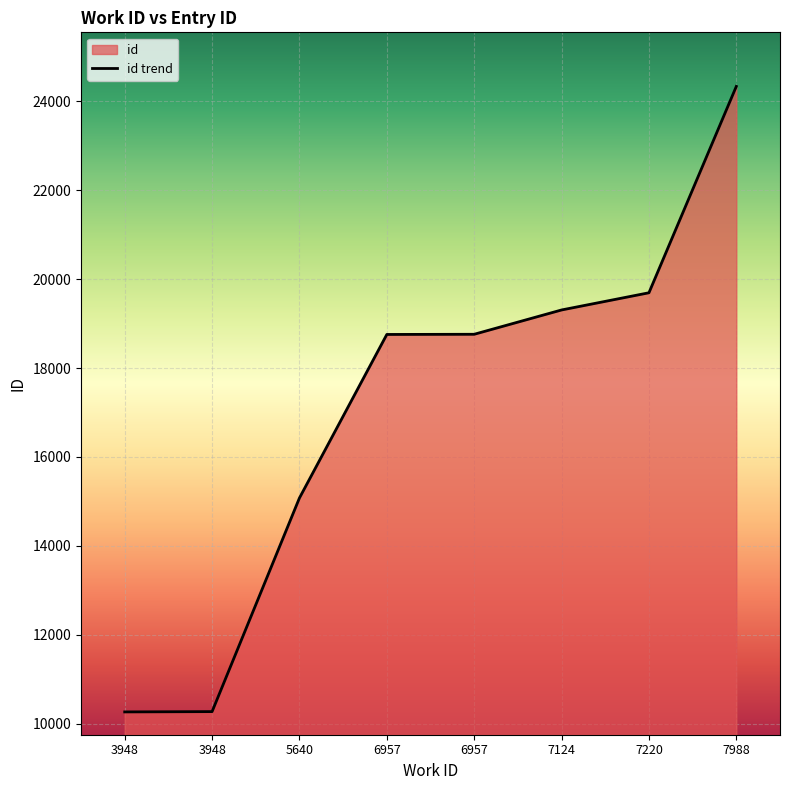

What is the change in value from 7220 to 7988?

+4643